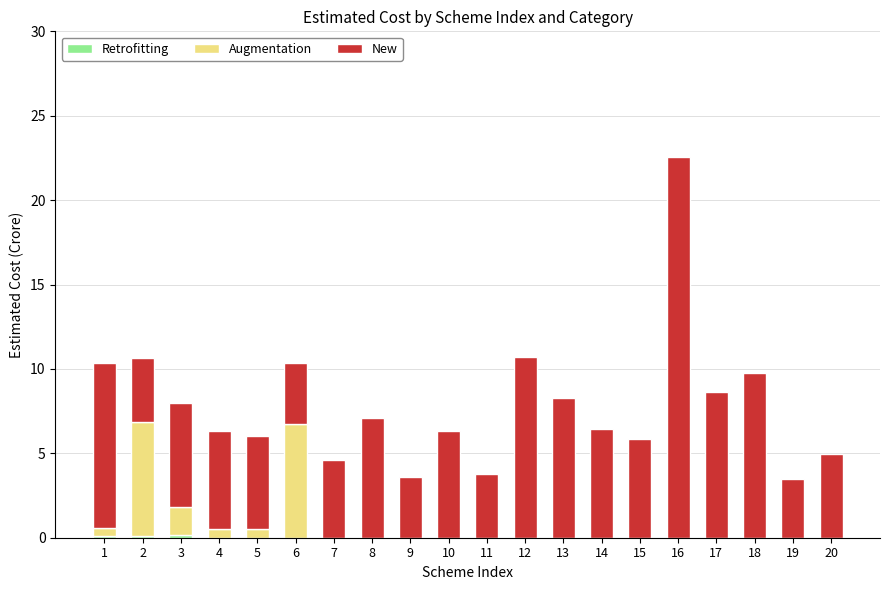

At which category is the sum across all series the highest?

16